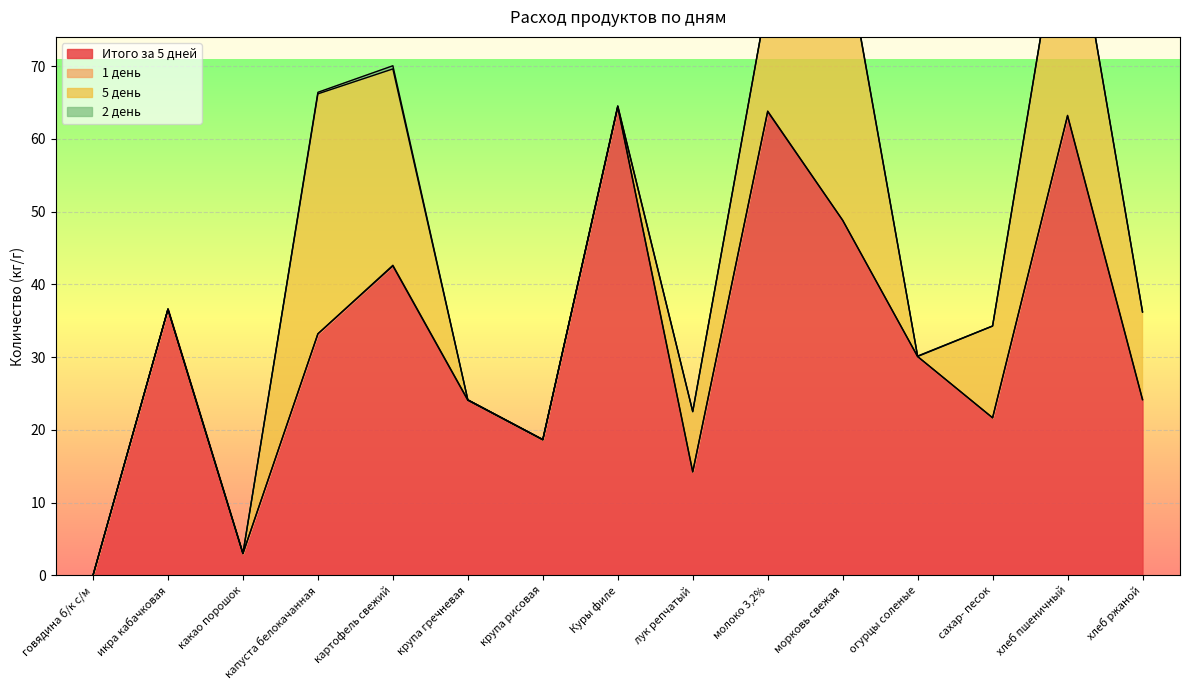

How many data points in 2 день are above 0?

11